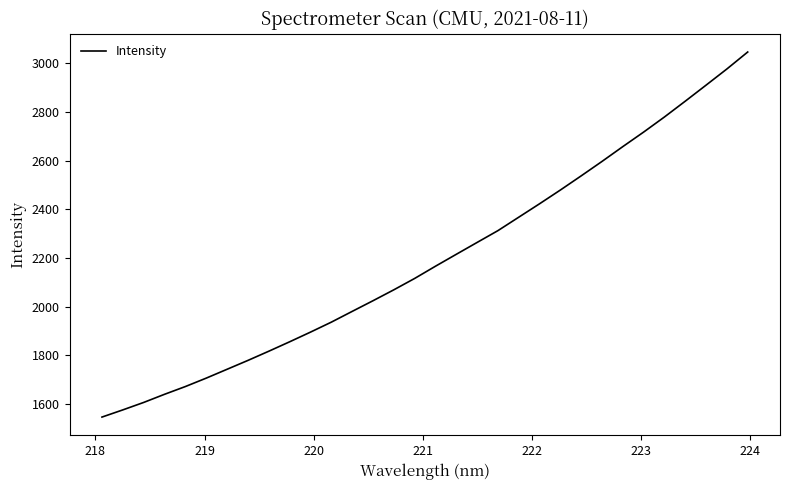

What is the smallest value displayed?

1546.6